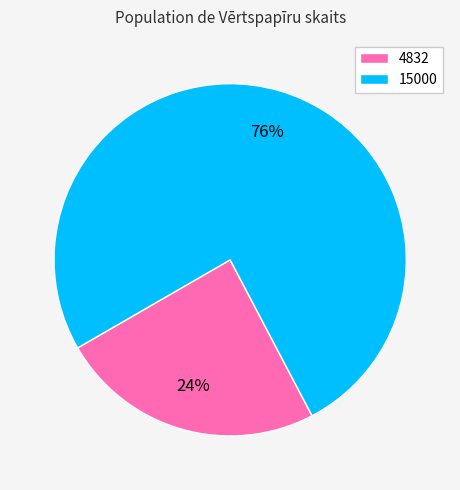

Is it true that 4832 is 39% of the pie?

False